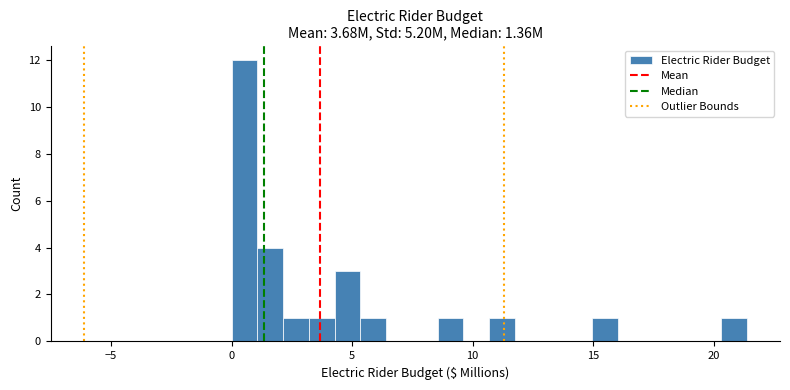

Read against the x-axis, roughly where is the centre of the tallest bar?

0.5